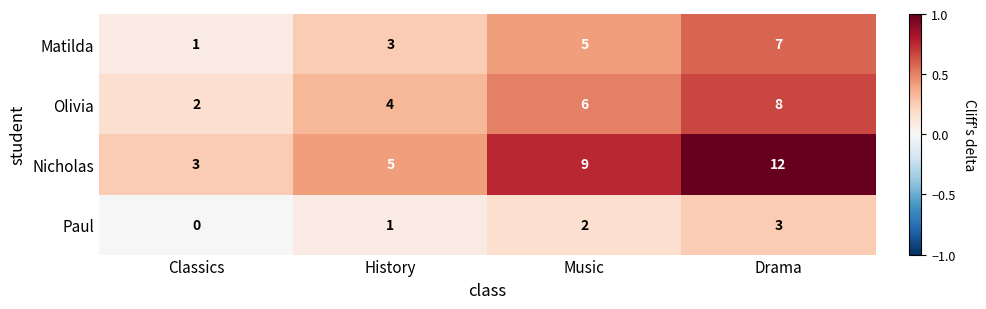

How many categories are shown in the chart?

4